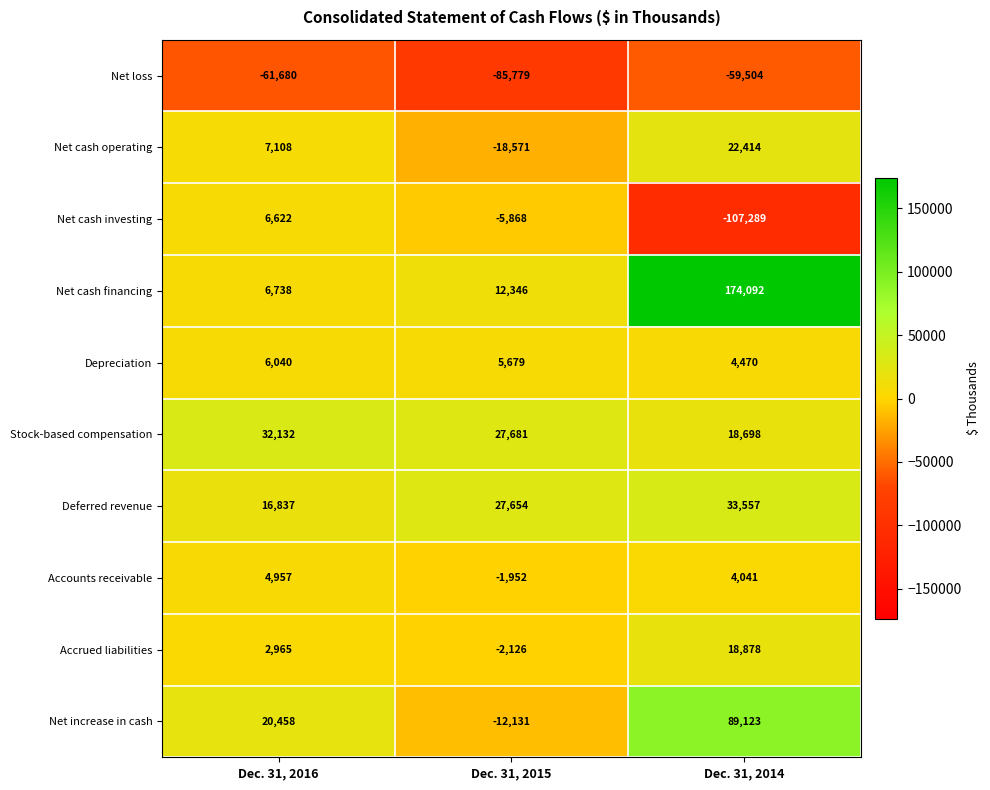

Which series has the largest total across all categories?

Net cash financing